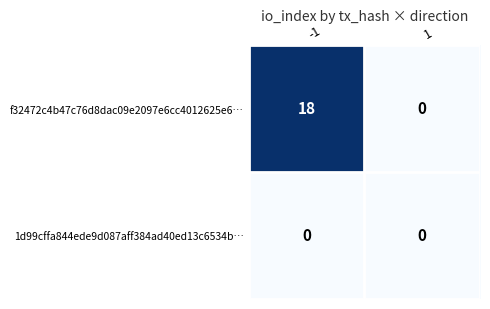

The value of 1d99cffa844ede9d087aff384ad40ed13c6534b… at 1 is 0. True or false?

True